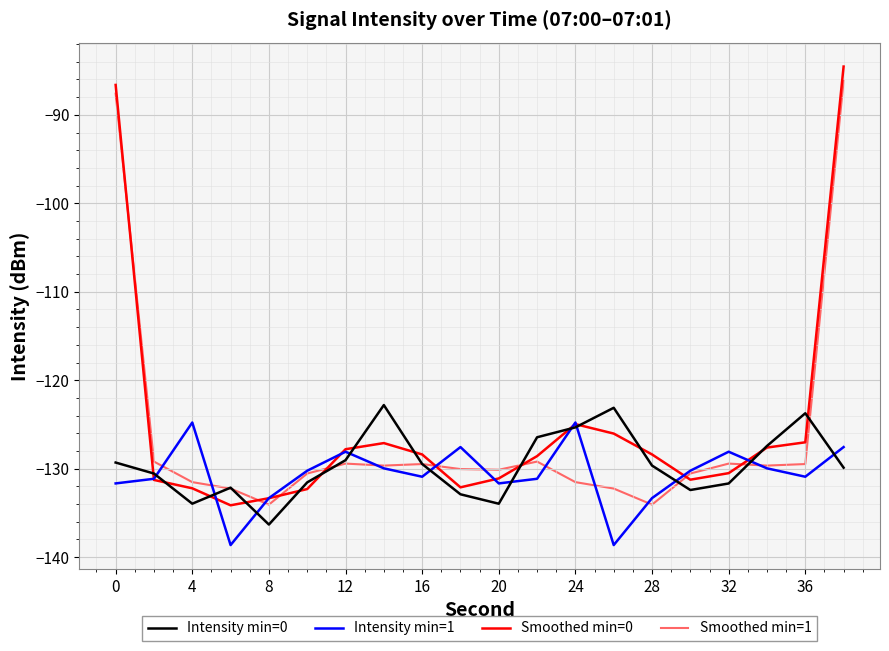

What is the smallest value displayed?

-138.6